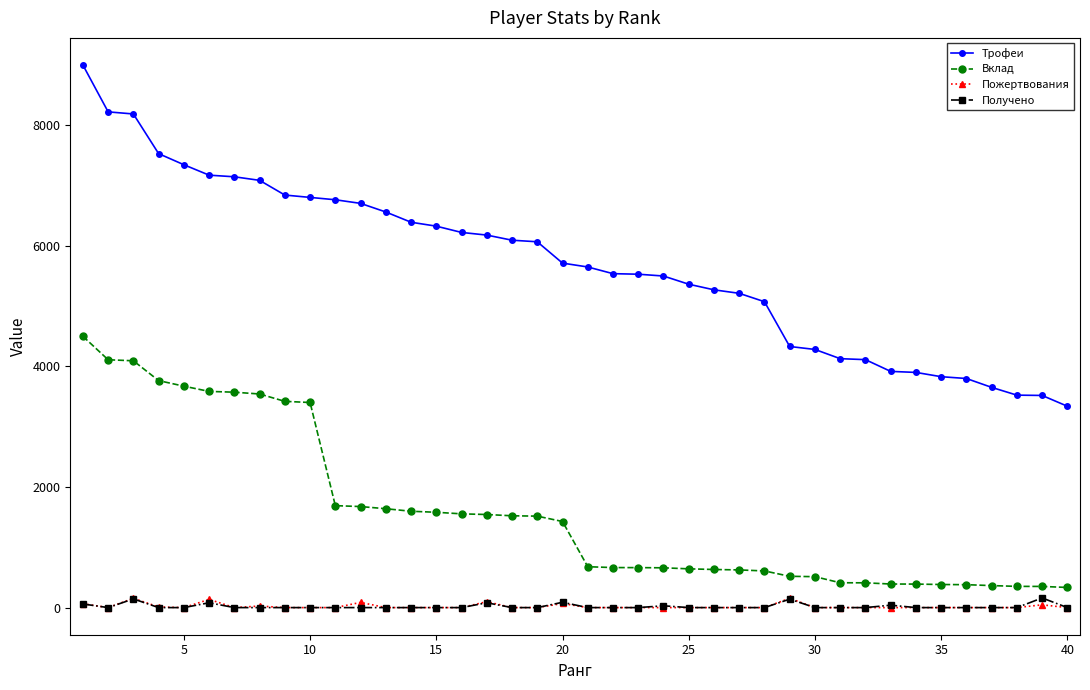

True or false: Вклад and Получено intersect in this chart.

False